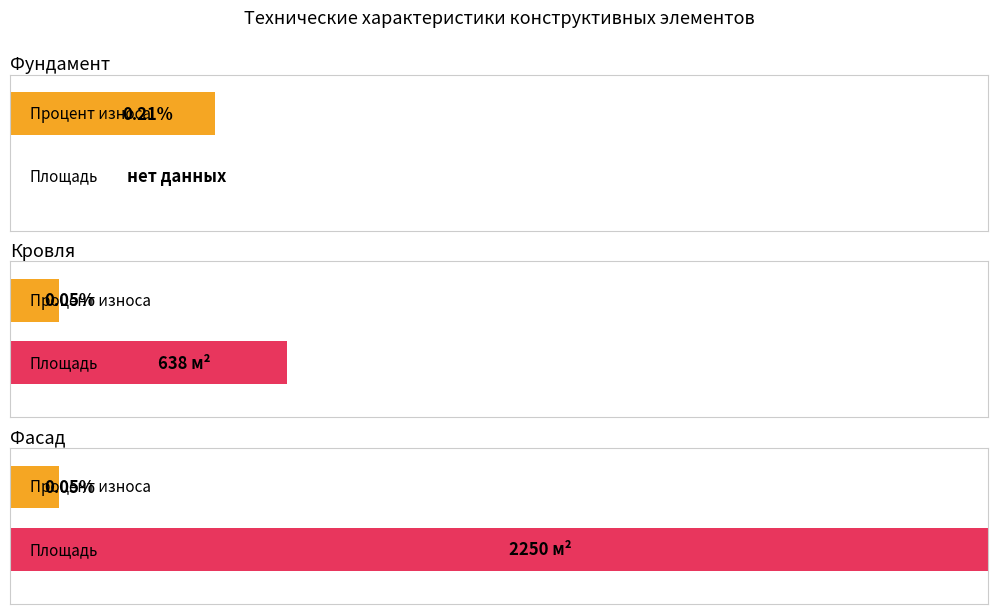

What is the label of the 2nd bar from the right?

Кровля